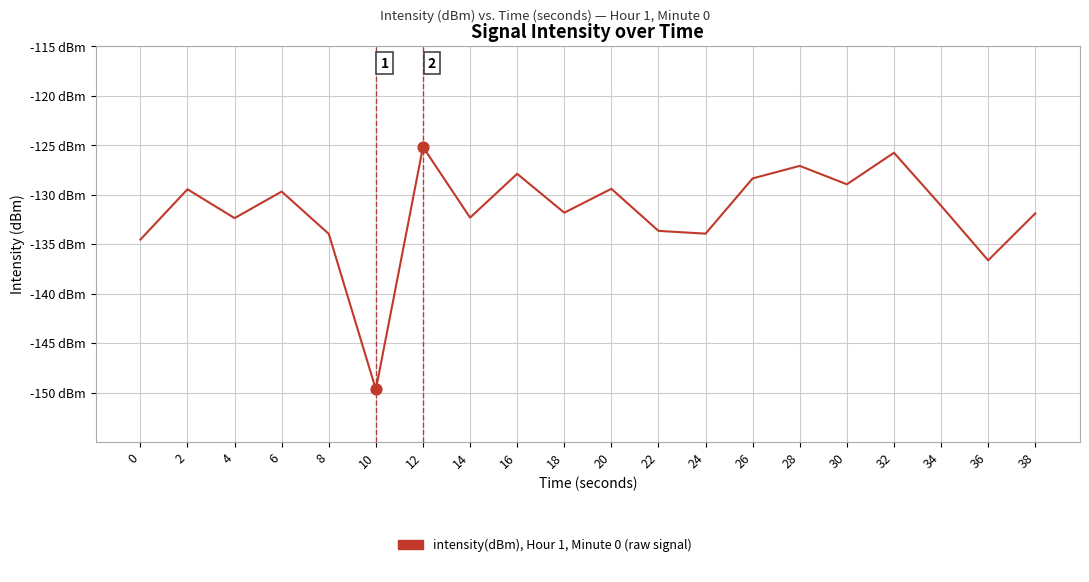

Between 36 and 4, which is larger?

4